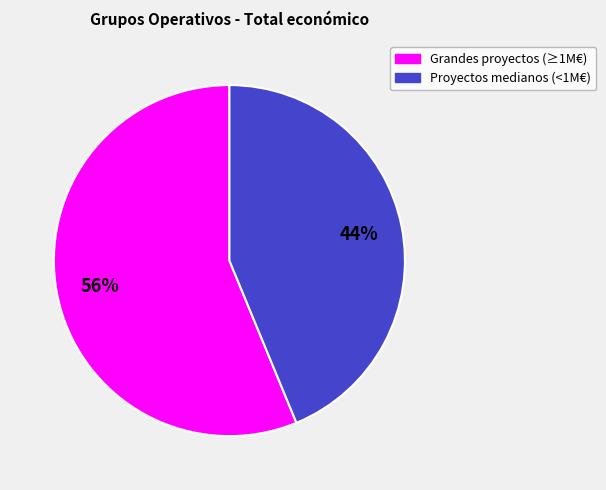

Count the number of slices in the pie.

2